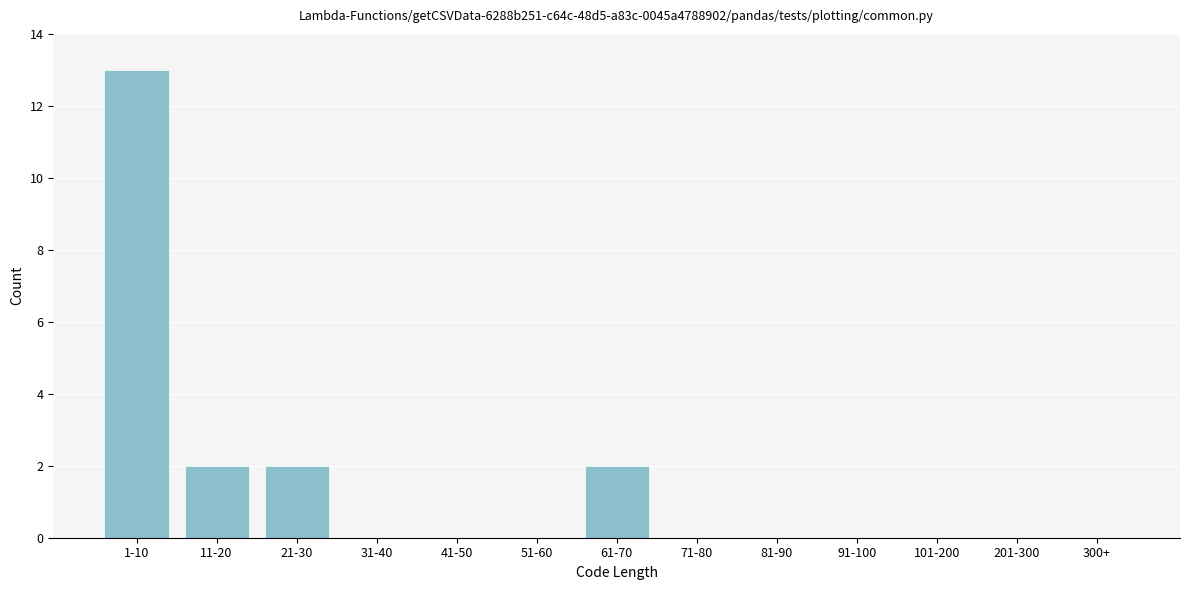

Reading left to right, list all the values displayed in this chart.

1-10=13	11-20=2	21-30=2	31-40=0	41-50=0	51-60=0	61-70=2	71-80=0	81-90=0	91-100=0	101-200=0	201-300=0	300+=0